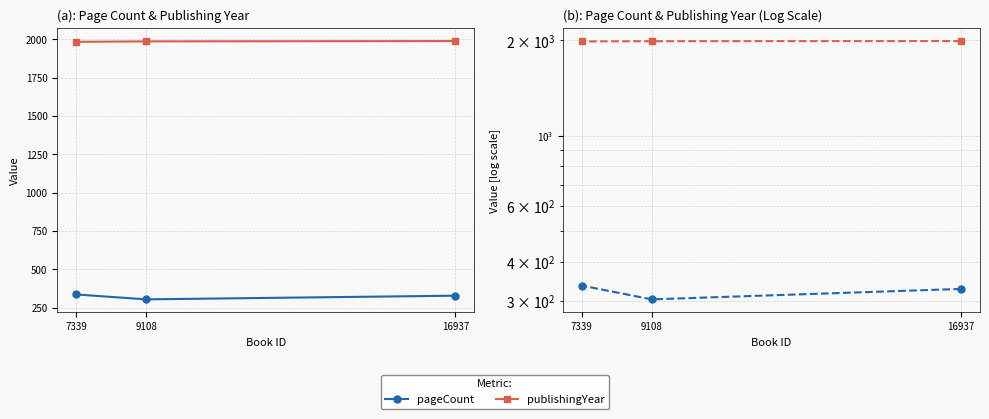

At which label is publishingYear closest to 1986?

9108